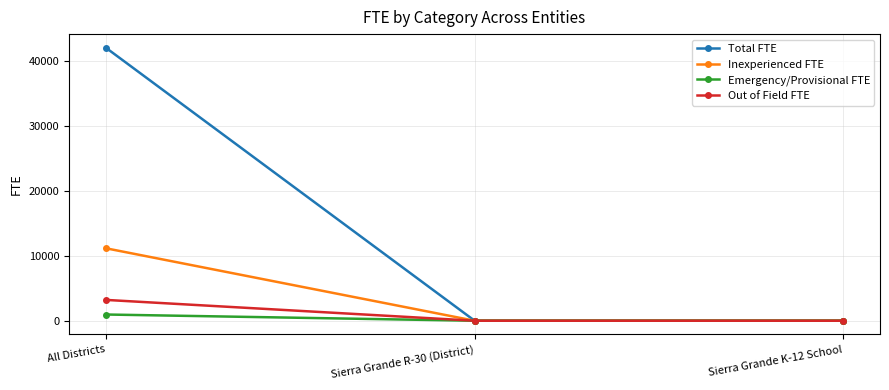

Reading left to right, extract all data points from this chart.

Total FTE: 41984.6	15.1	15.1
Inexperienced FTE: 11144.8	3.1	3.1
Emergency/Provisional FTE: 957.6	0.0	0.0
Out of Field FTE: 3204.2	0.0	0.0